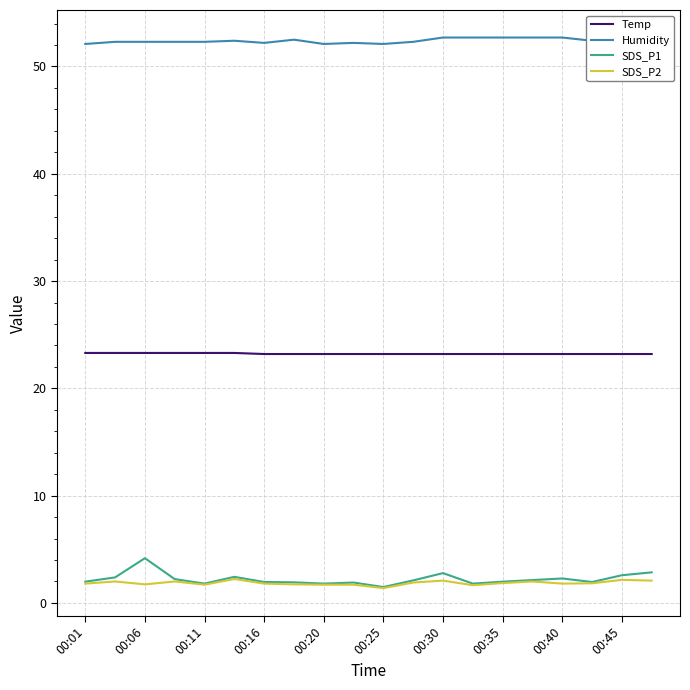

What is the smallest value displayed?

1.4